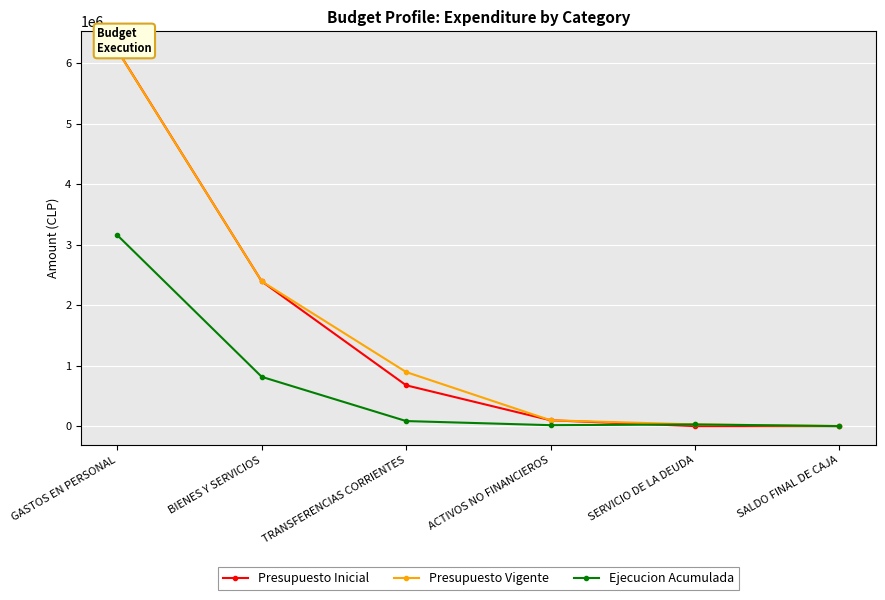

What is the sum of the Presupuesto Inicial values at SALDO FINAL DE CAJA and TRANSFERENCIAS CORRIENTES?

674934